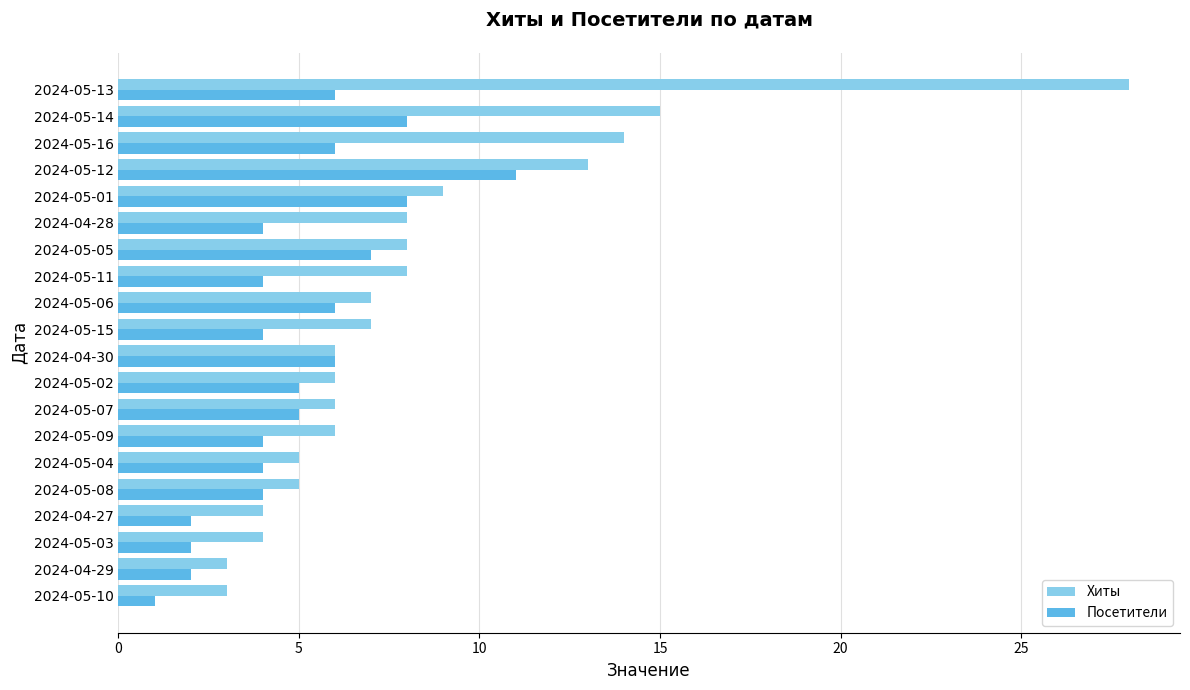

Which series has the widest spread of values?

Хиты